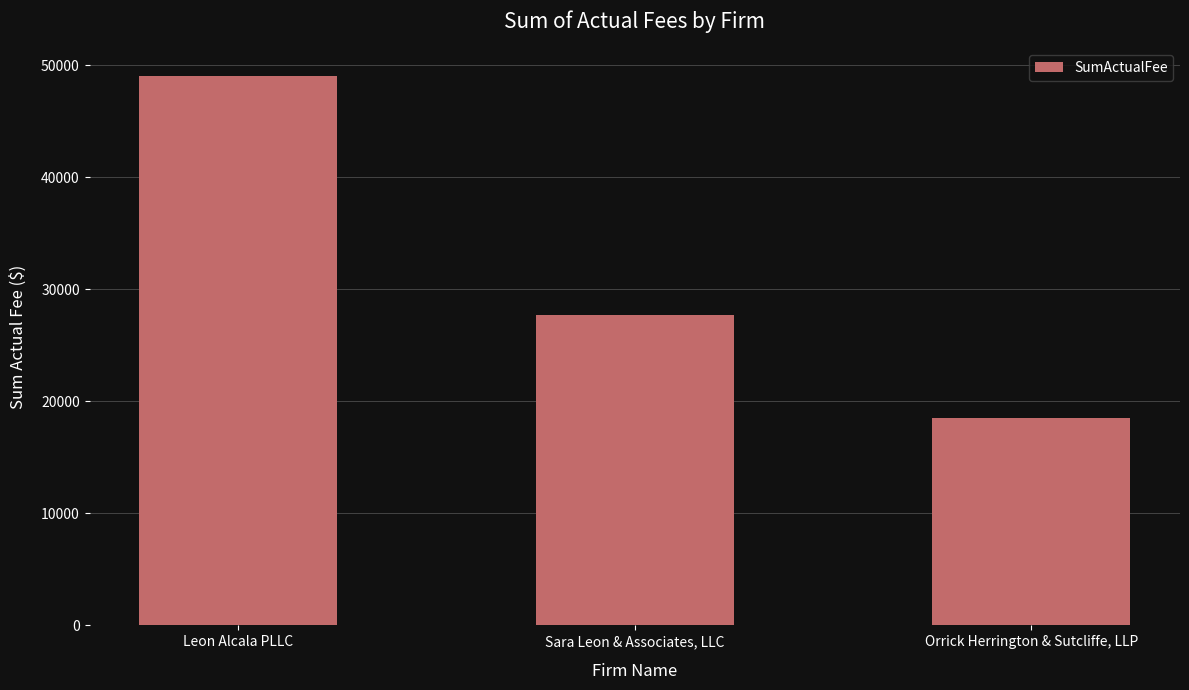

What position from the left is Leon Alcala PLLC?

1